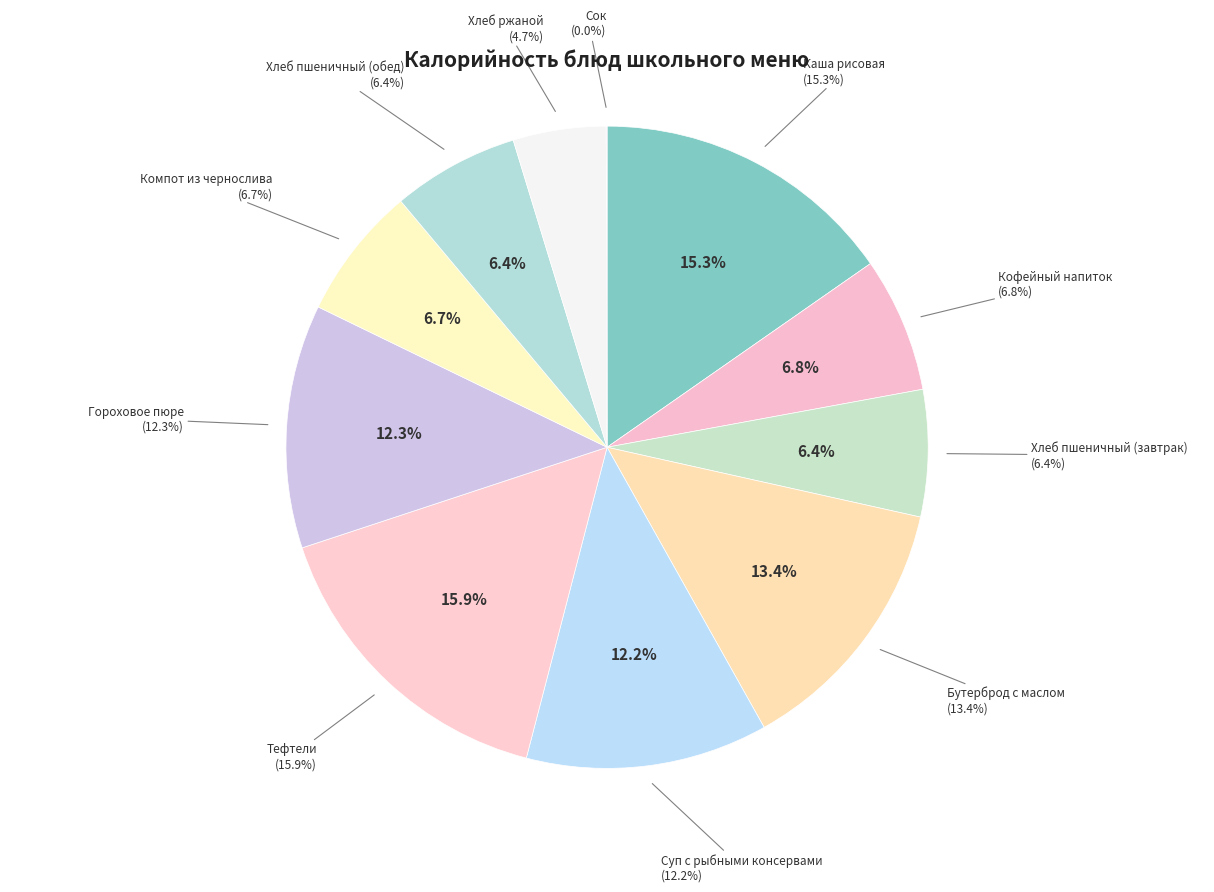

What is the change in value from Хлеб пшеничный (завтрак) to Хлеб ржаной?

-23.4